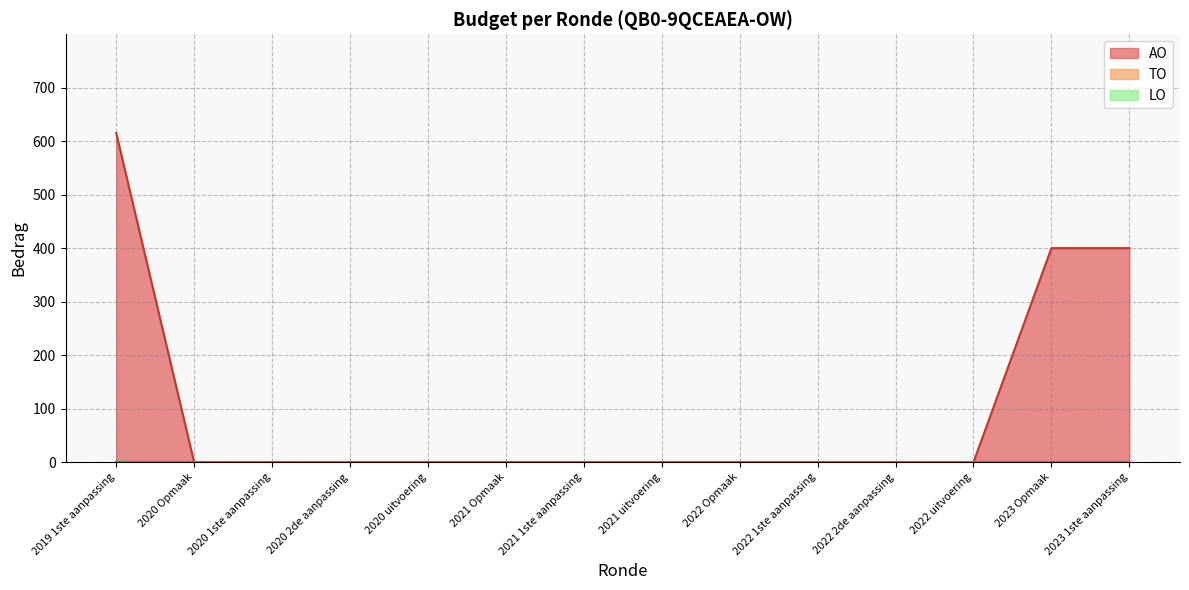

What value does the AO series have at 2023 Opmaak, to the nearest 50?

400